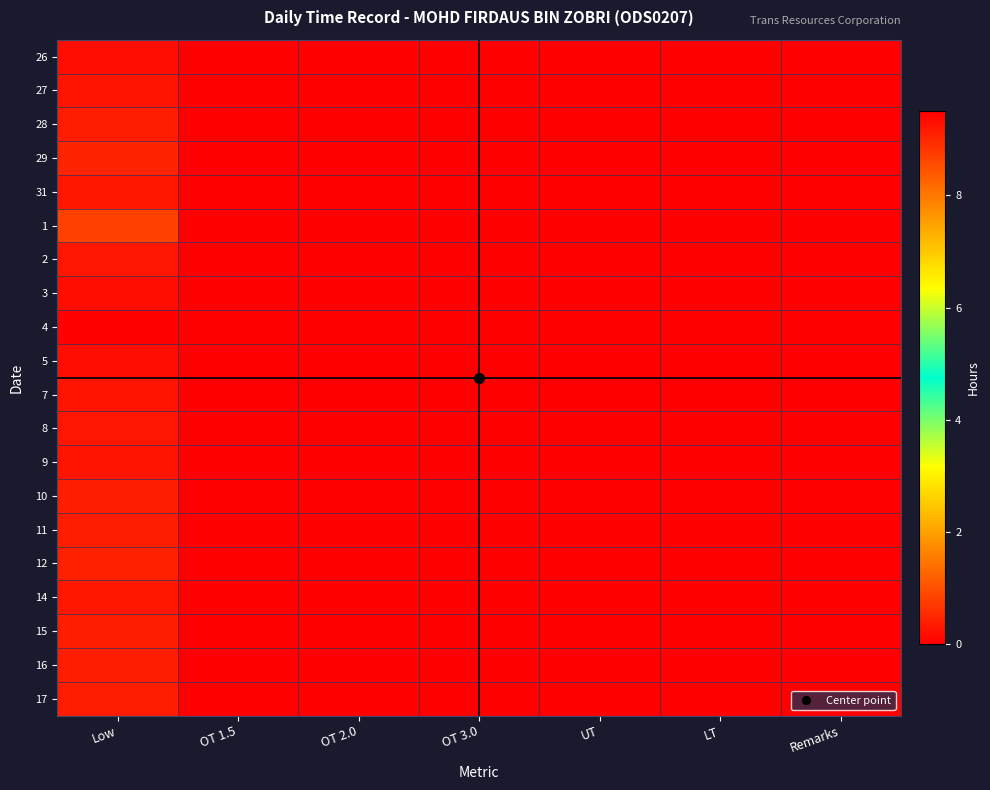

Reading right to left, transcribe all the data shown in this chart.

26: Remarks=0.0	LT=0.0	UT=0.0	OT 3.0=0.0	OT 2.0=0.0	OT 1.5=0.0	Low=9.3
27: Remarks=0.0	LT=0.0	UT=0.0	OT 3.0=0.0	OT 2.0=0.0	OT 1.5=0.0	Low=9.2
28: Remarks=0.0	LT=0.0	UT=0.0	OT 3.0=0.0	OT 2.0=0.0	OT 1.5=0.0	Low=9.1
29: Remarks=0.0	LT=0.0	UT=0.0	OT 3.0=0.0	OT 2.0=0.0	OT 1.5=0.0	Low=9.1
31: Remarks=0.0	LT=0.0	UT=0.0	OT 3.0=0.0	OT 2.0=0.0	OT 1.5=0.0	Low=9.2
1: Remarks=0.0	LT=0.0	UT=0.0	OT 3.0=0.0	OT 2.0=0.0	OT 1.5=0.0	Low=8.7
2: Remarks=0.0	LT=0.0	UT=0.0	OT 3.0=0.0	OT 2.0=0.0	OT 1.5=0.0	Low=9.2
3: Remarks=0.0	LT=0.0	UT=0.0	OT 3.0=0.0	OT 2.0=0.0	OT 1.5=0.0	Low=9.3
4: Remarks=0.0	LT=0.0	UT=0.0	OT 3.0=0.0	OT 2.0=0.0	OT 1.5=0.0	Low=0.0
5: Remarks=0.0	LT=0.0	UT=0.0	OT 3.0=0.0	OT 2.0=0.0	OT 1.5=0.0	Low=9.3
7: Remarks=0.0	LT=0.0	UT=0.0	OT 3.0=0.0	OT 2.0=0.0	OT 1.5=0.0	Low=9.2
8: Remarks=0.0	LT=0.0	UT=0.0	OT 3.0=0.0	OT 2.0=0.0	OT 1.5=0.0	Low=9.2
9: Remarks=0.0	LT=0.0	UT=0.0	OT 3.0=0.0	OT 2.0=0.0	OT 1.5=0.0	Low=9.2
10: Remarks=0.0	LT=0.0	UT=0.0	OT 3.0=0.0	OT 2.0=0.0	OT 1.5=0.0	Low=9.1
11: Remarks=0.0	LT=0.0	UT=0.0	OT 3.0=0.0	OT 2.0=0.0	OT 1.5=0.0	Low=9.1
12: Remarks=0.0	LT=0.0	UT=0.0	OT 3.0=0.0	OT 2.0=0.0	OT 1.5=0.0	Low=9.1
14: Remarks=0.0	LT=0.0	UT=0.0	OT 3.0=0.0	OT 2.0=0.0	OT 1.5=0.0	Low=9.2
15: Remarks=0.0	LT=0.0	UT=0.0	OT 3.0=0.0	OT 2.0=0.0	OT 1.5=0.0	Low=9.1
16: Remarks=0.0	LT=0.0	UT=0.0	OT 3.0=0.0	OT 2.0=0.0	OT 1.5=0.0	Low=9.1
17: Remarks=0.0	LT=0.0	UT=0.0	OT 3.0=0.0	OT 2.0=0.0	OT 1.5=0.0	Low=9.1